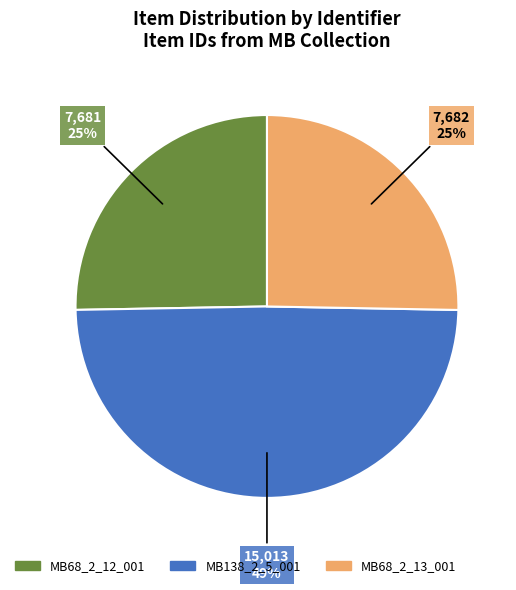

What percentage is the MB138_2_5_001 slice, to the nearest percent?

49%